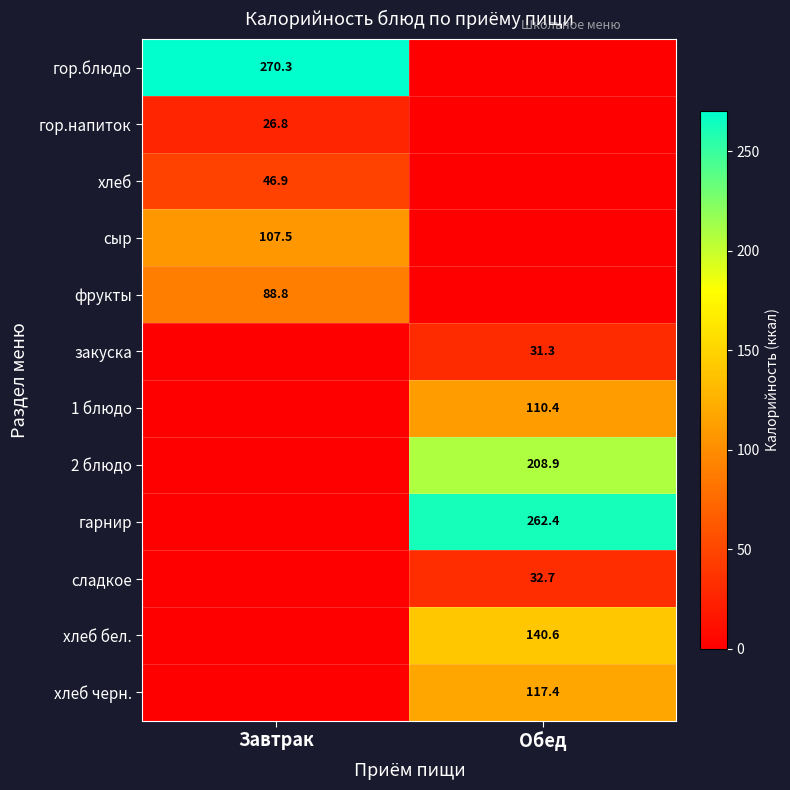

Is it true that гор.напиток equals 39.5 at Завтрак?

False